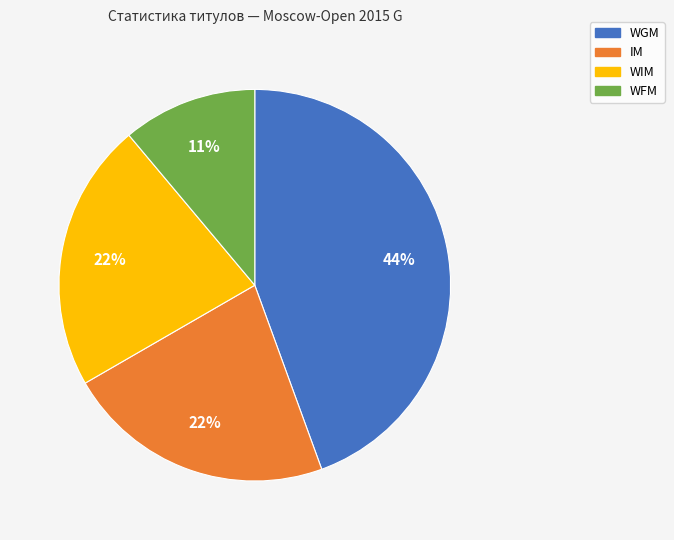

What is the smallest slice in the pie chart?

WFM